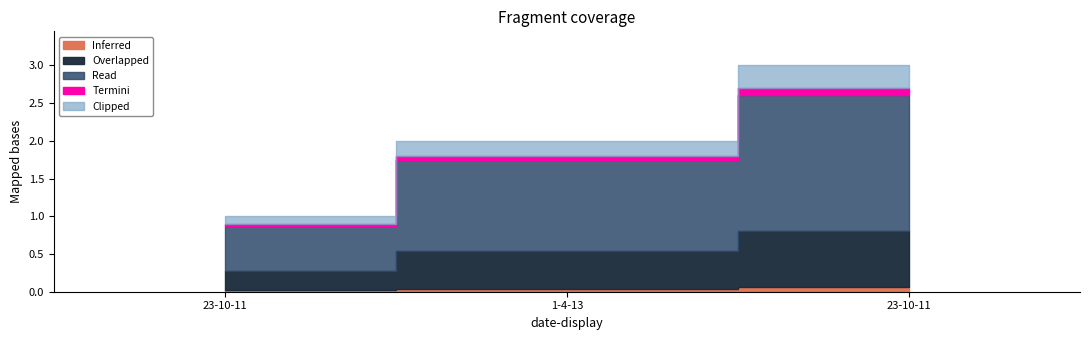

What is the maximum value shown in the chart?

3